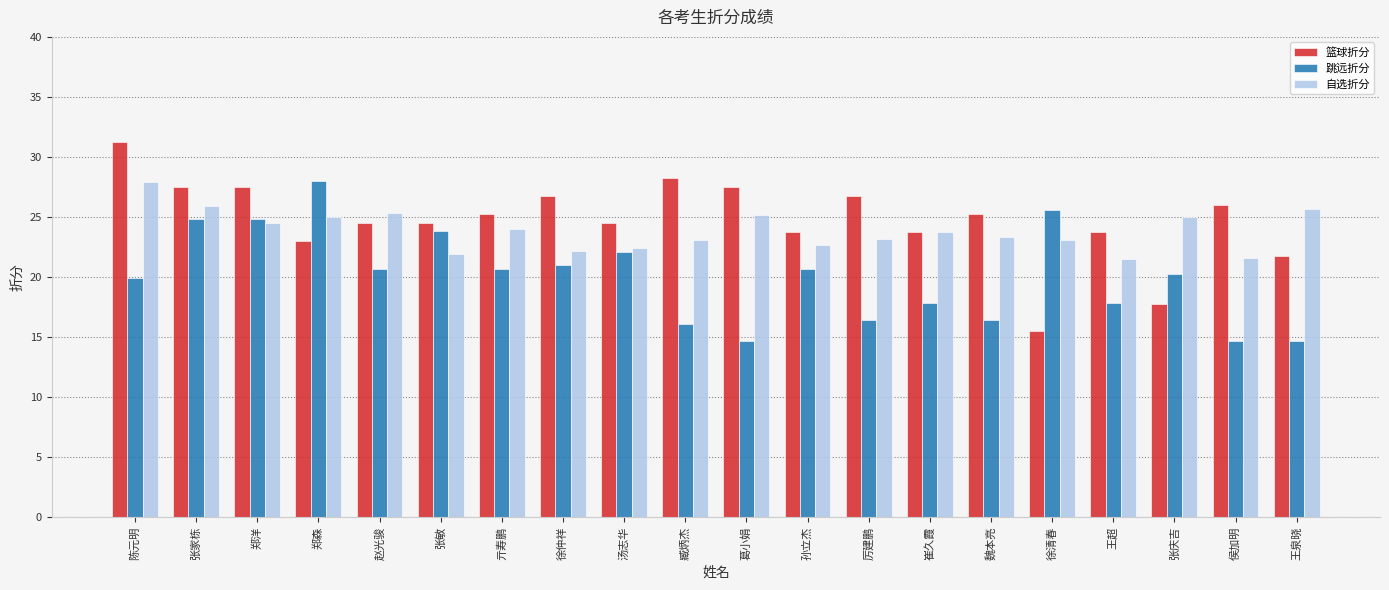

How many data points in 篮球折分 are above 25?

10